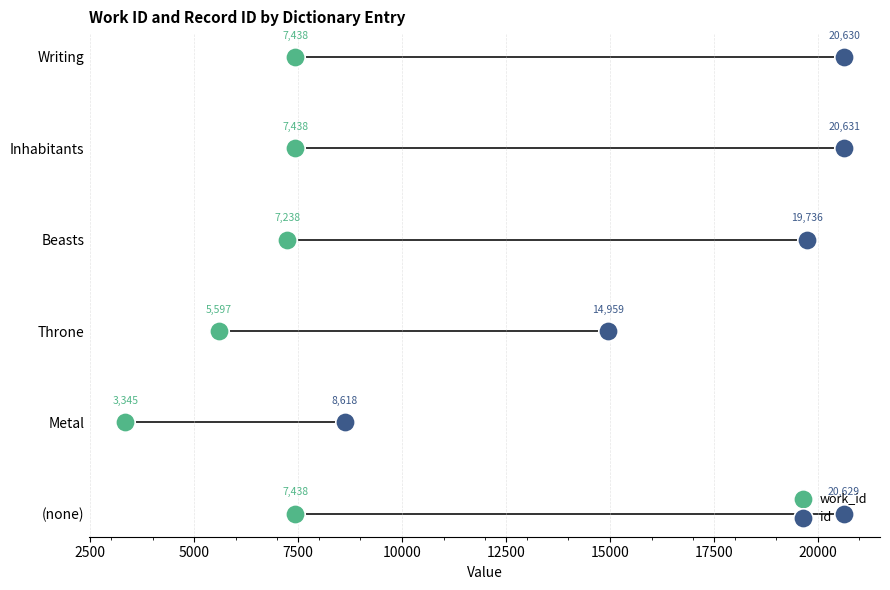

Which series contains the lowest Y value?

work_id